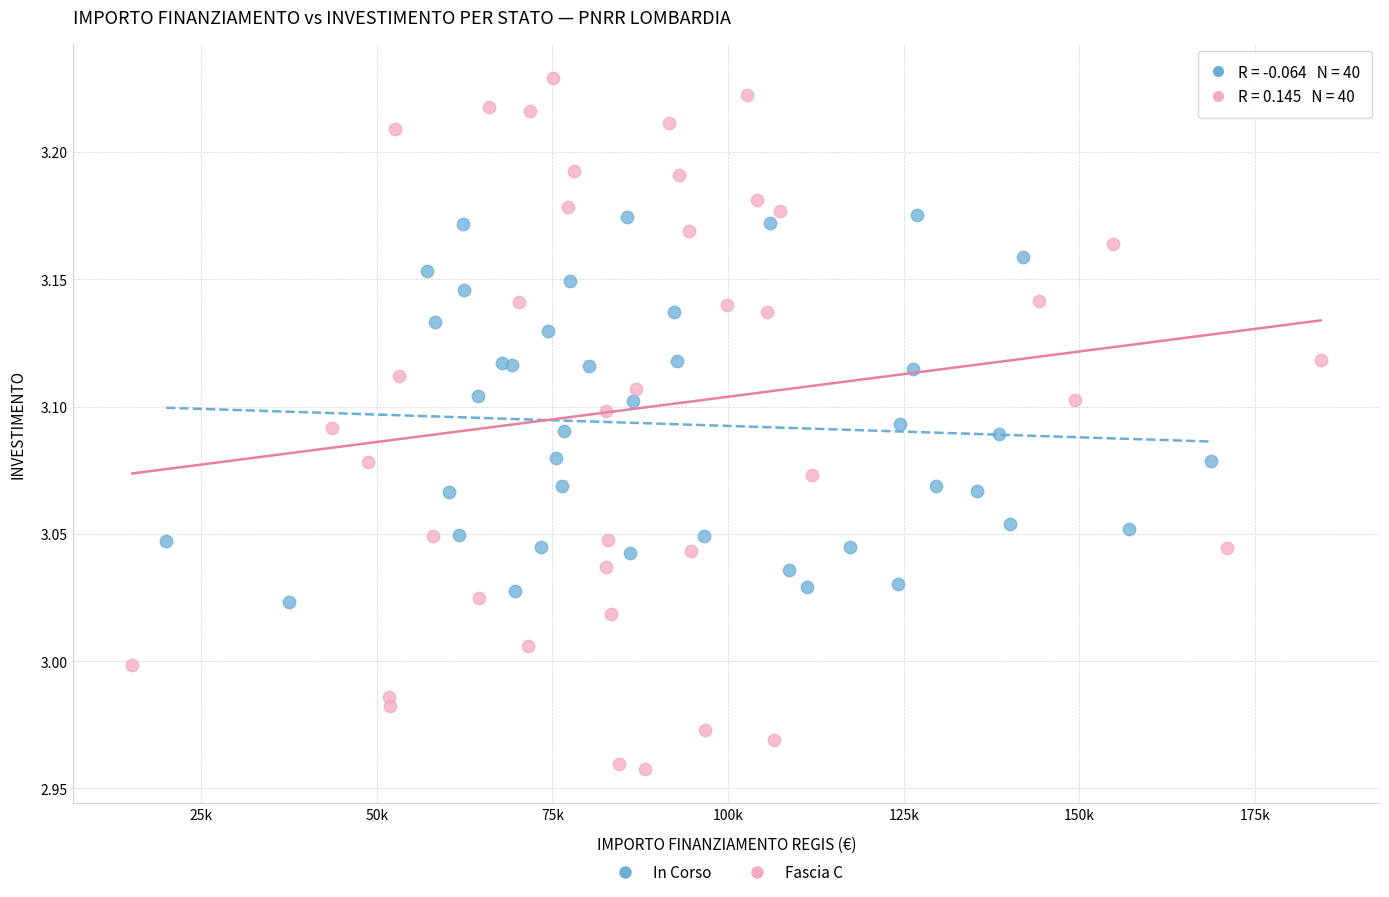

Which series has the widest spread of Y values?

Fascia C